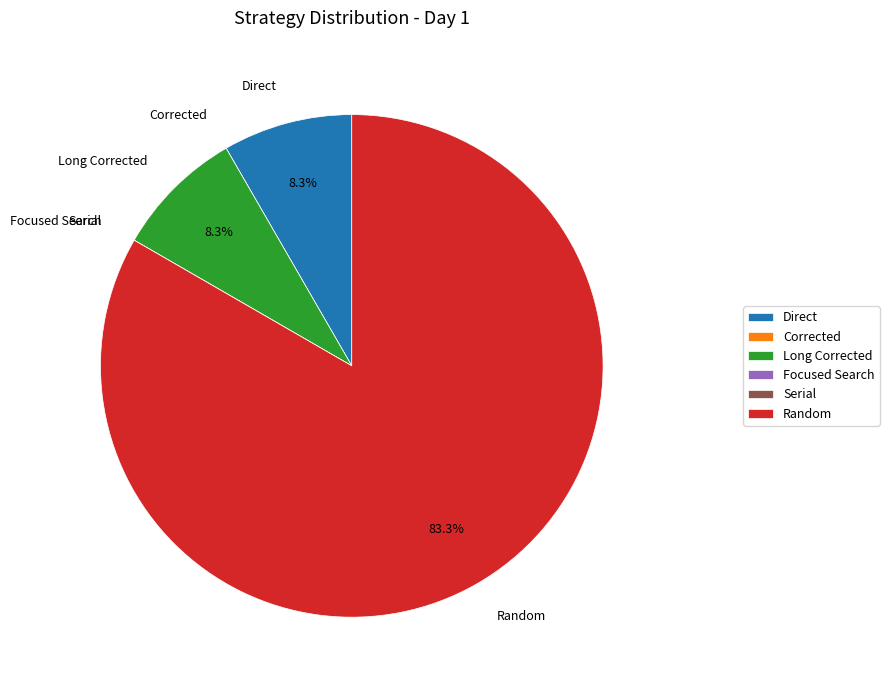

Which category has the biggest portion of the pie?

Random